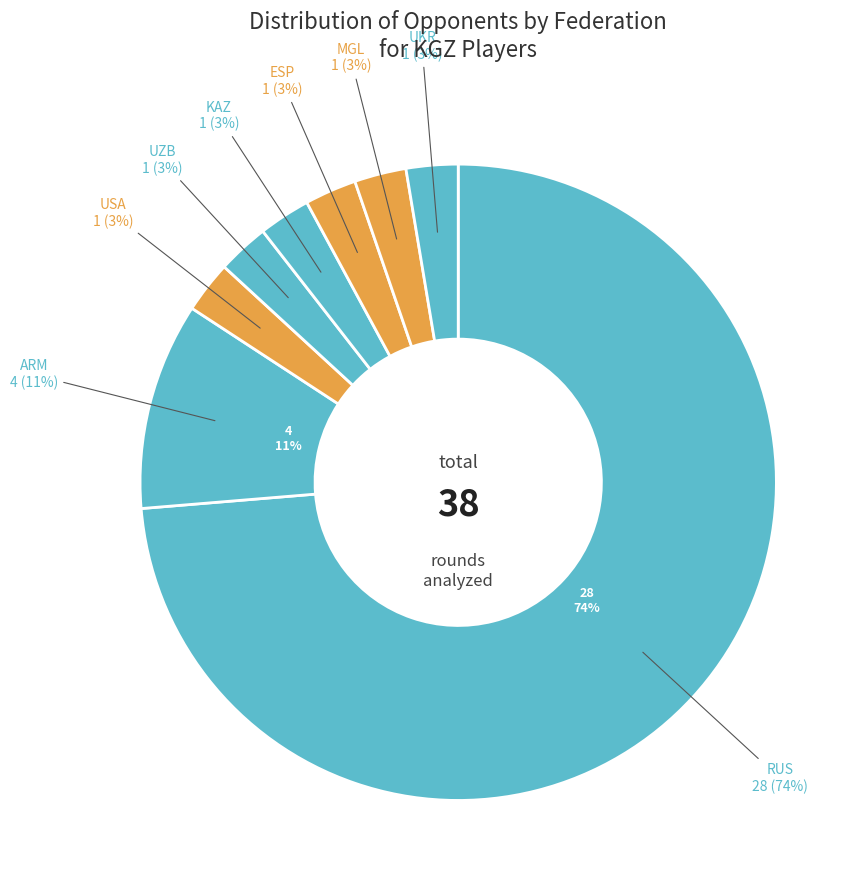

What is the smallest slice in the pie chart?

UZB